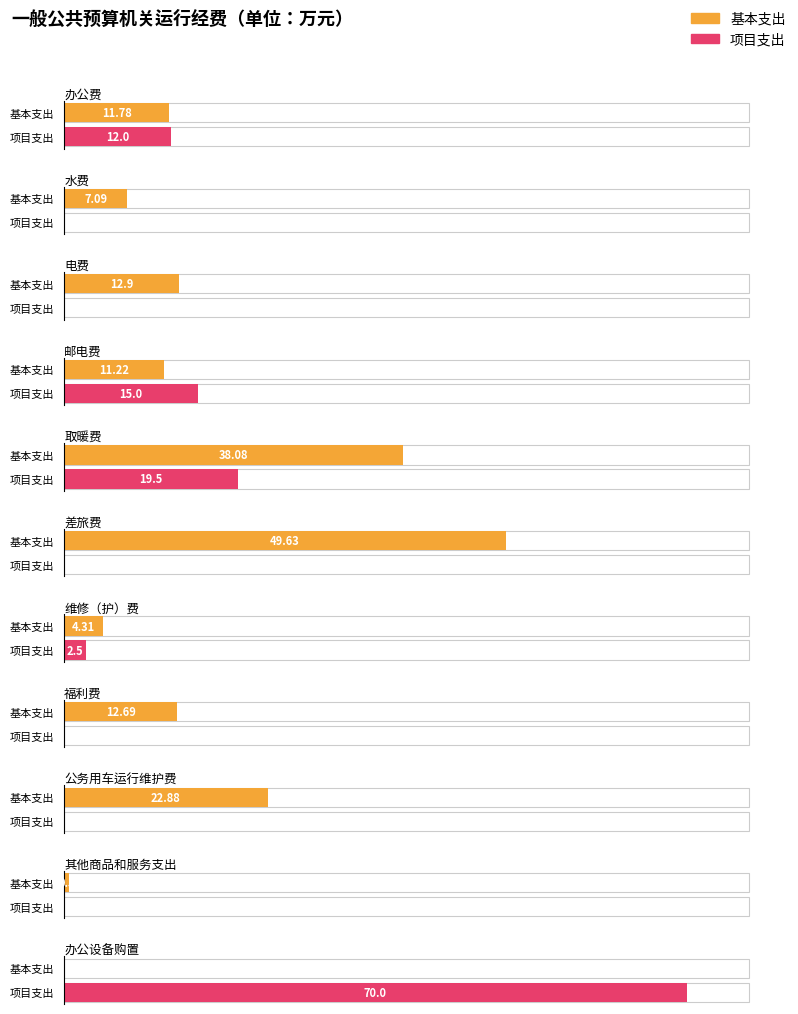

List the series in order of their overall mean, lowest first.

项目支出, 基本支出